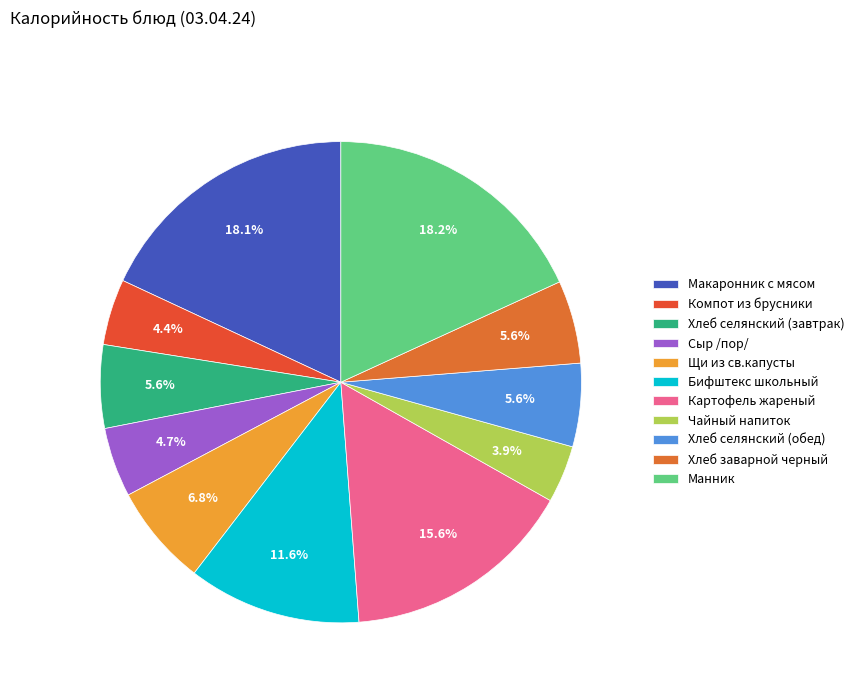

What is the change in value from Компот из брусники to Картофель жареный?

+174.0